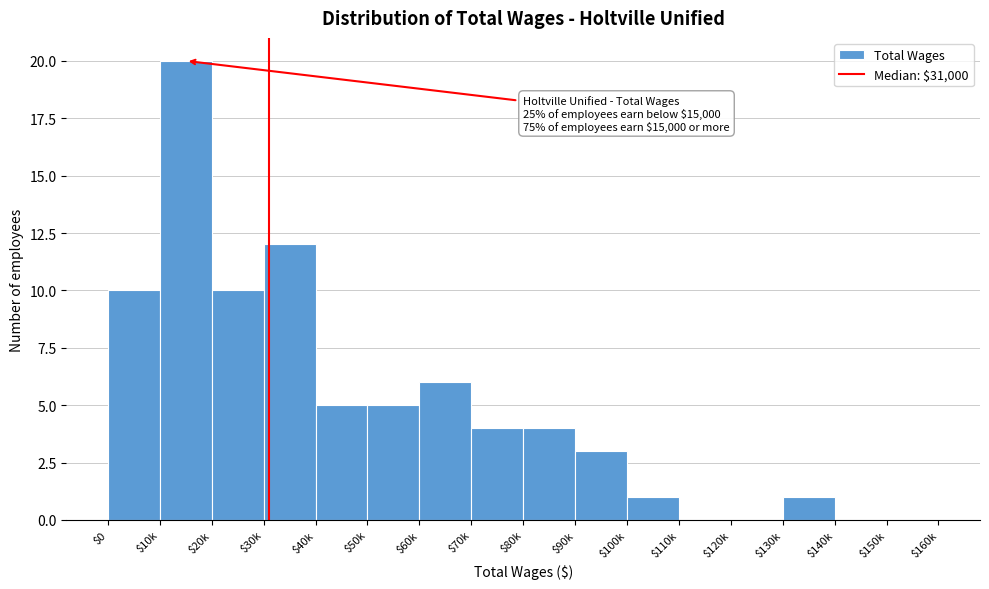

What value does the data have at $80k?

4